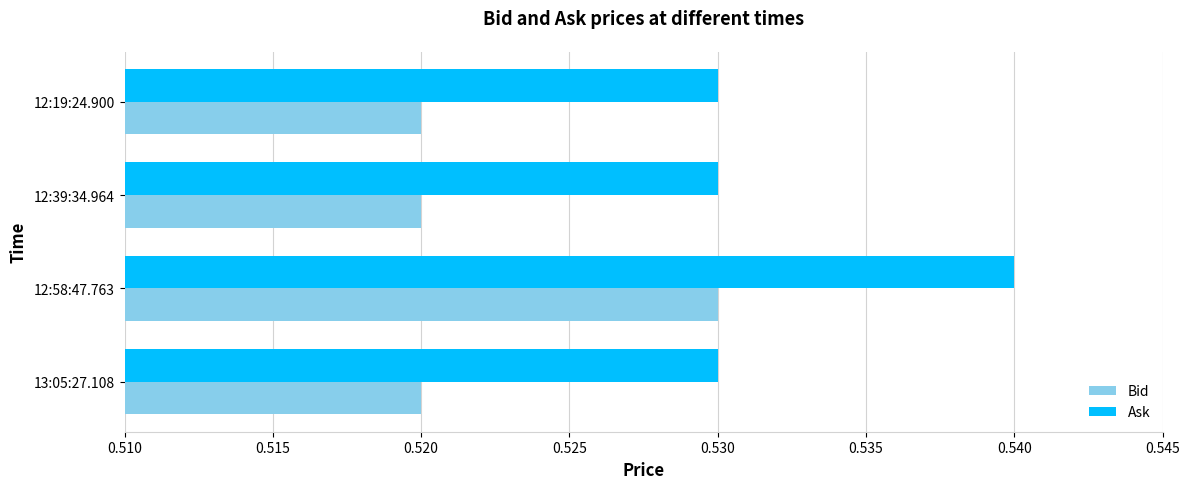

How many Ask values are between 0 and 1?

4